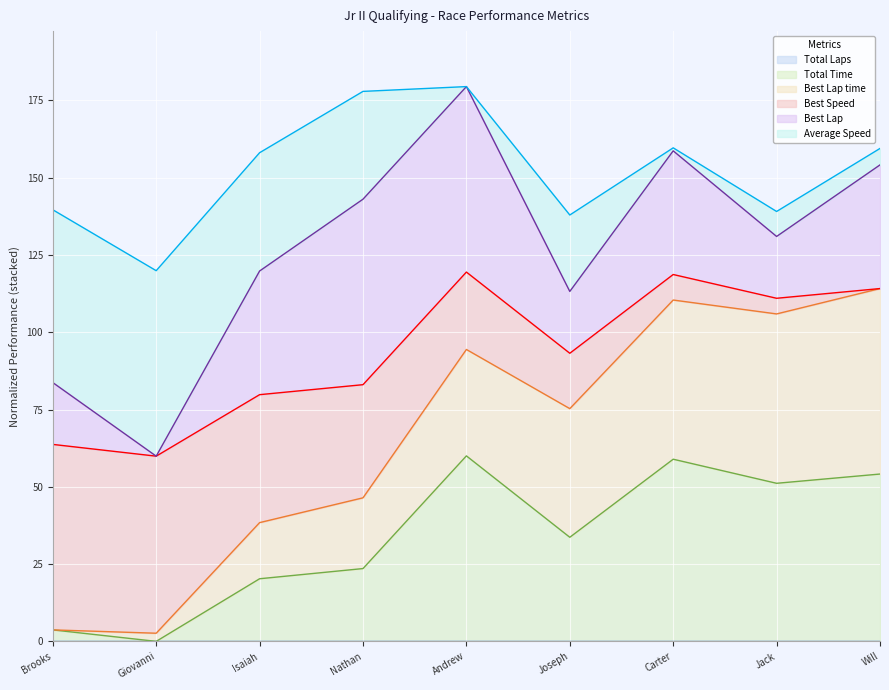

True or false: Total Time and Average Speed cross at least once.

False